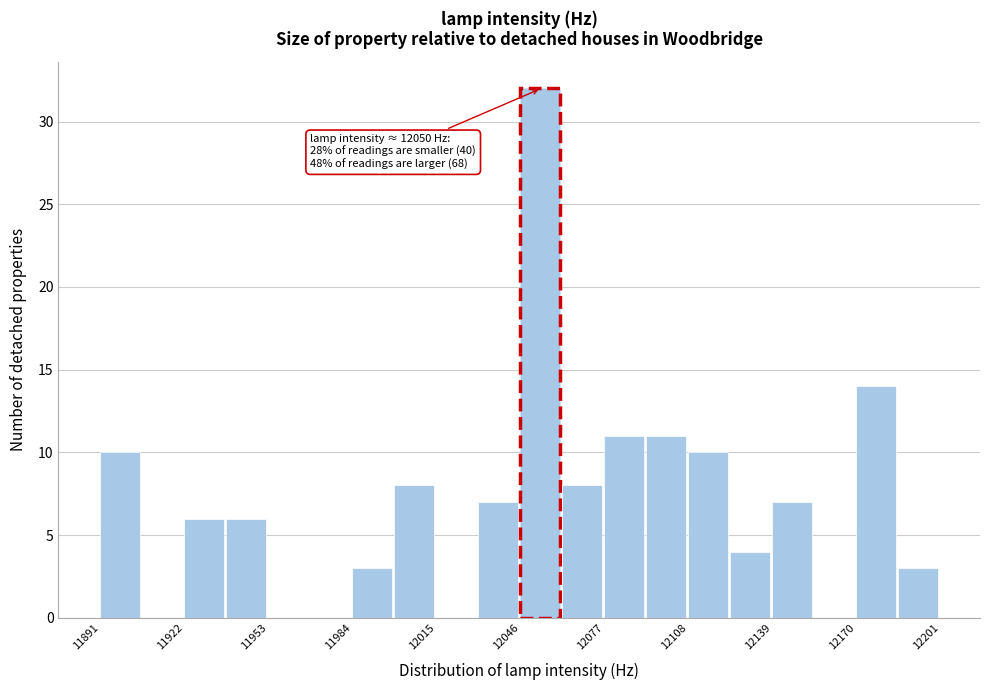

Read against the x-axis, roughly where is the centre of the tallest bar?

12055